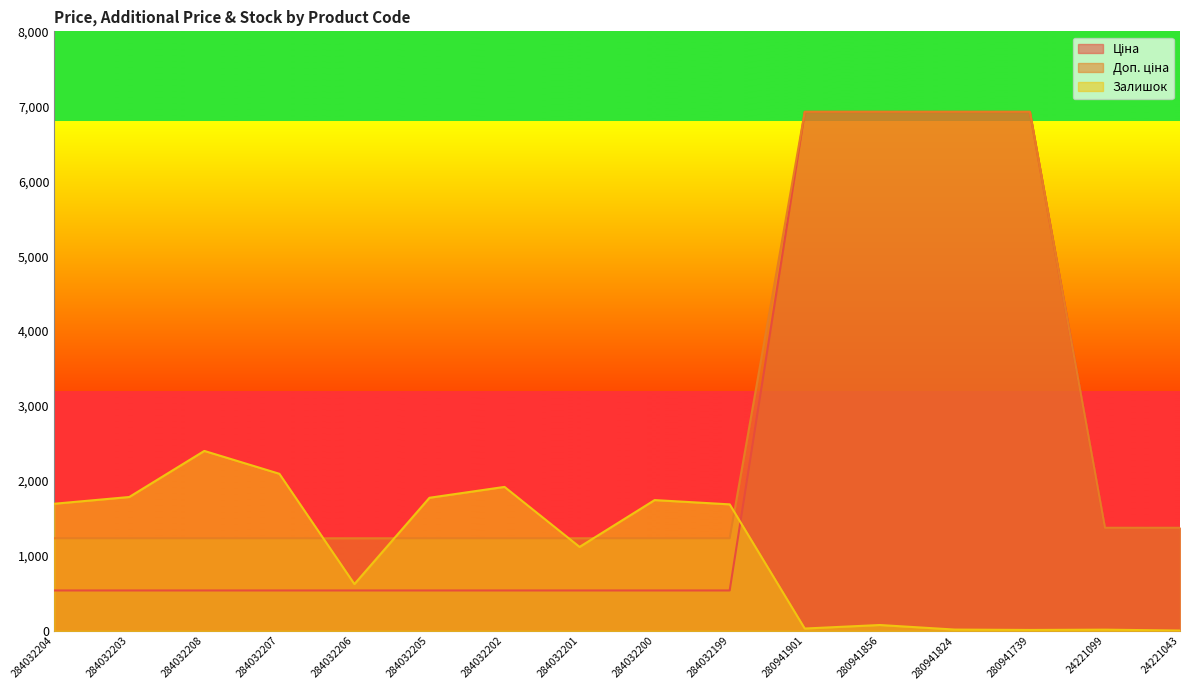

True or false: Залишок and Ціна cross at least once.

True